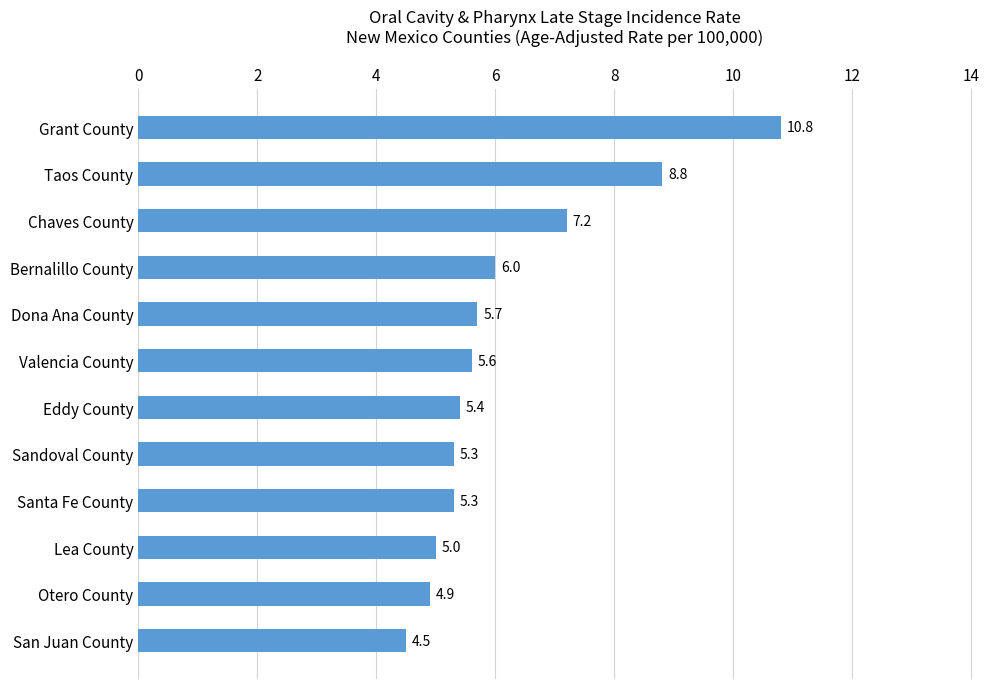

Is it true that the value at Chaves County is 7.2?

True